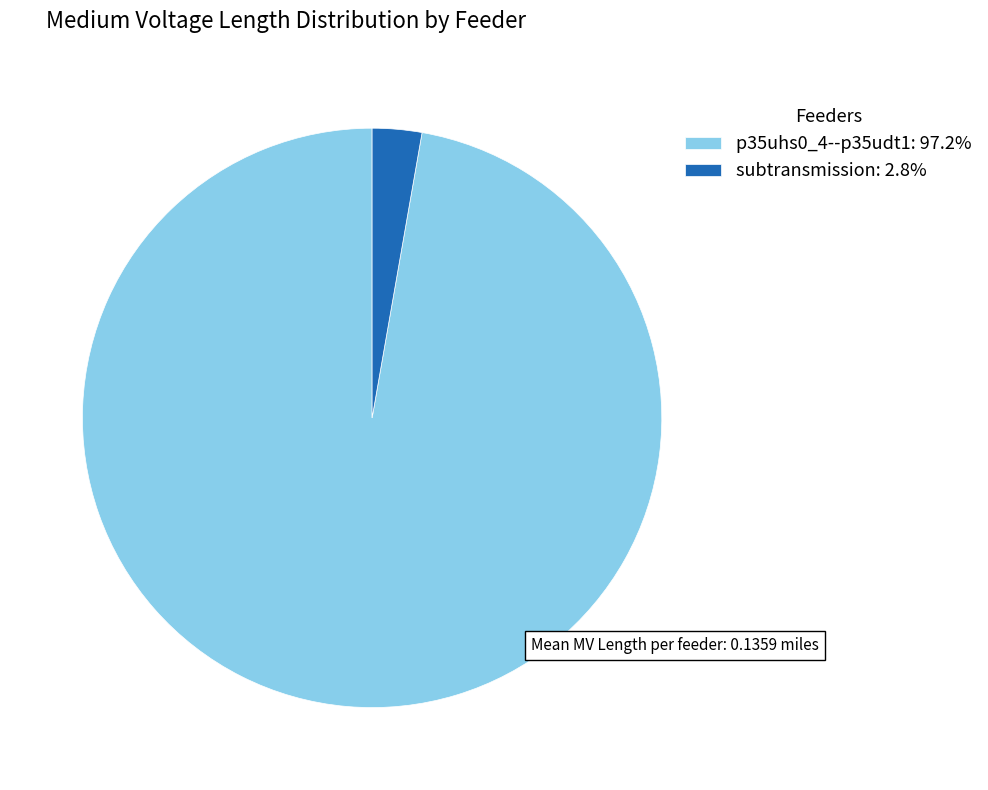

Does subtransmission: 2.8% account for over 50% of the chart?

No